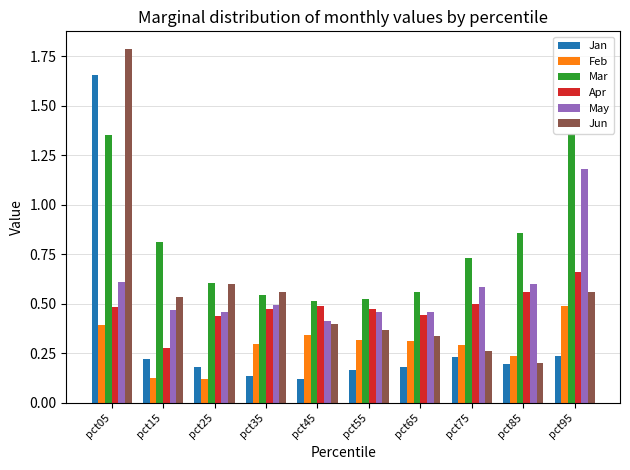

Which series has the widest spread of values?

Jun